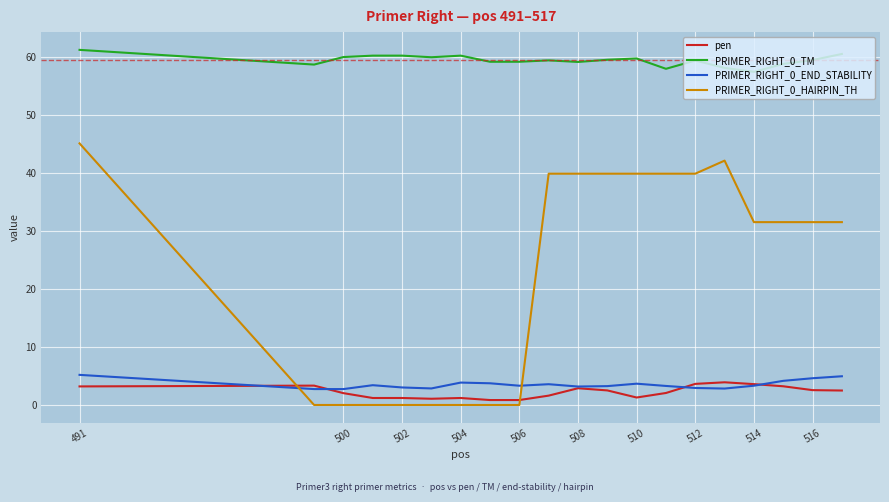

After their last crossing, which series has the higher values: pen or PRIMER_RIGHT_0_HAIRPIN_TH?

PRIMER_RIGHT_0_HAIRPIN_TH